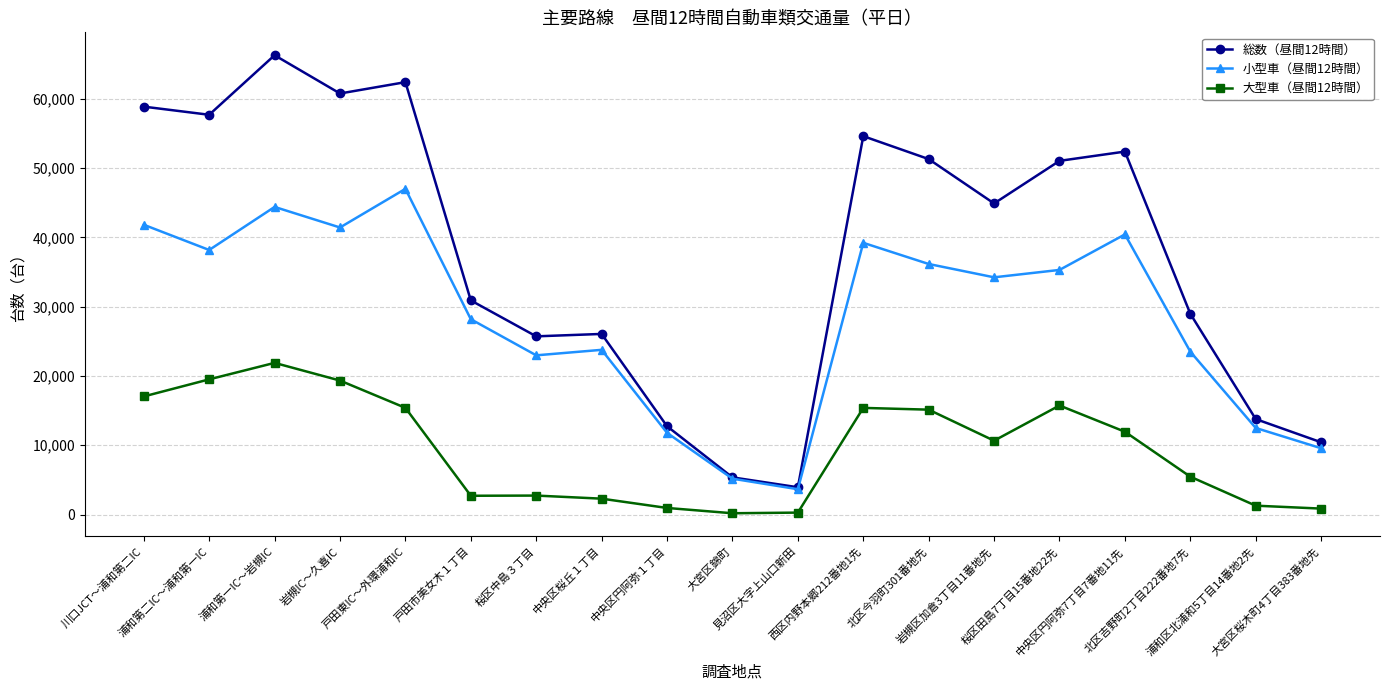

Which series has the largest range (max minus min)?

総数（昼間12時間）